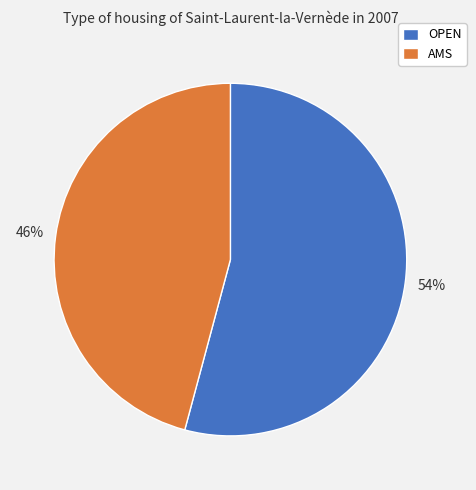

What is the ratio of the value at OPEN to the value at AMS?

1.2